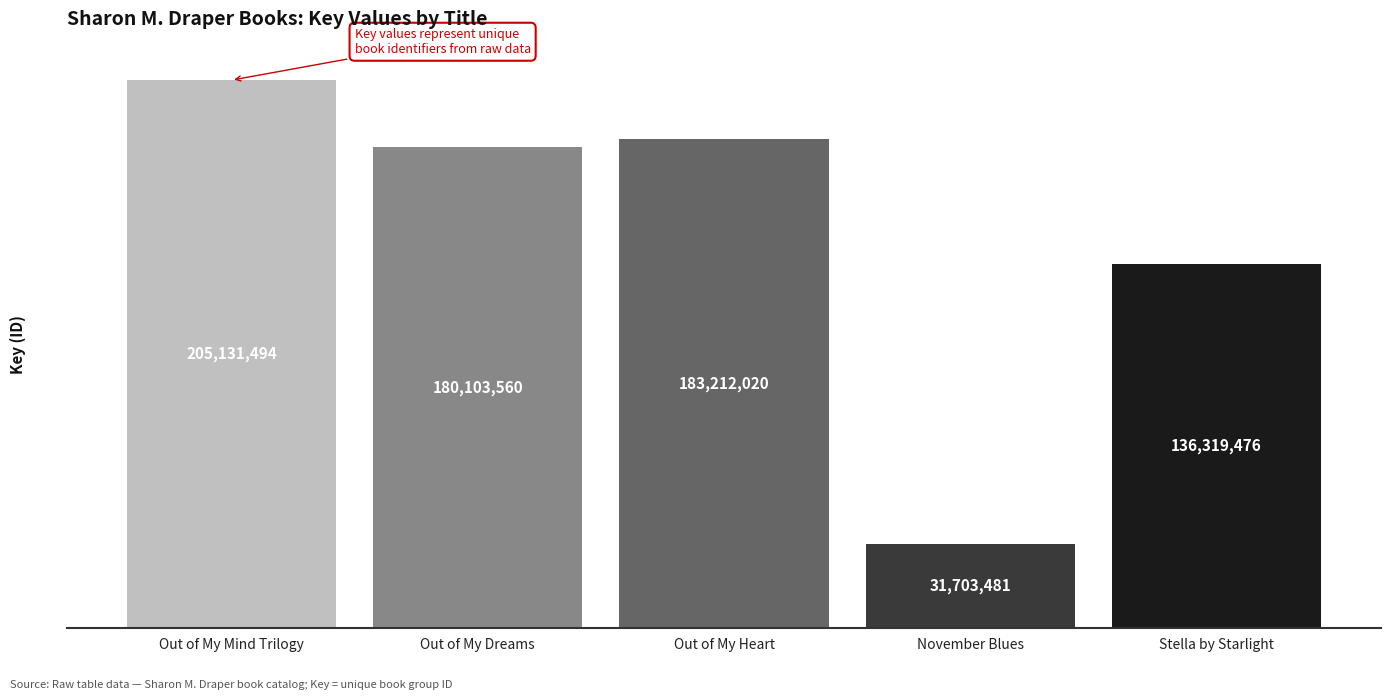

The value at Out of My Mind Trilogy is 70301219. True or false?

False